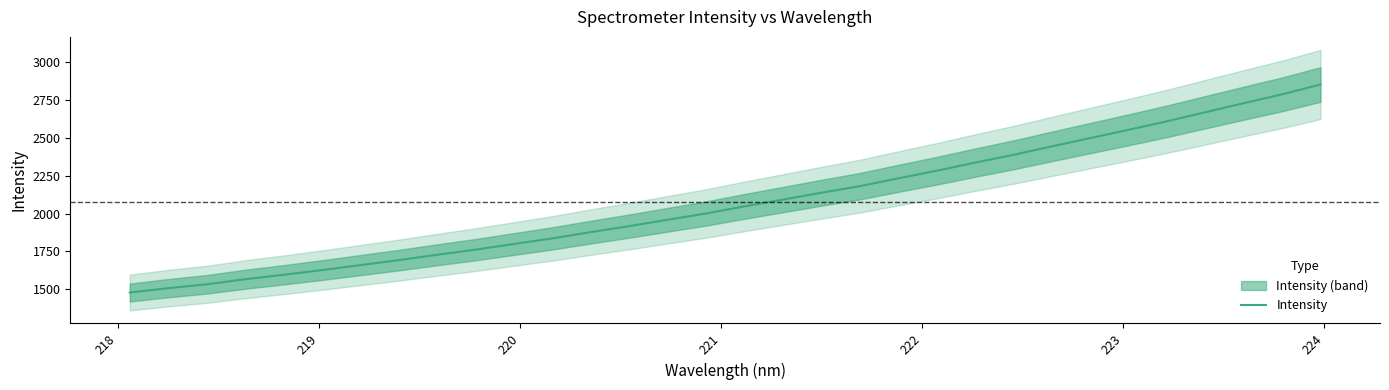

What is the maximum value for Intensity?

2852.4